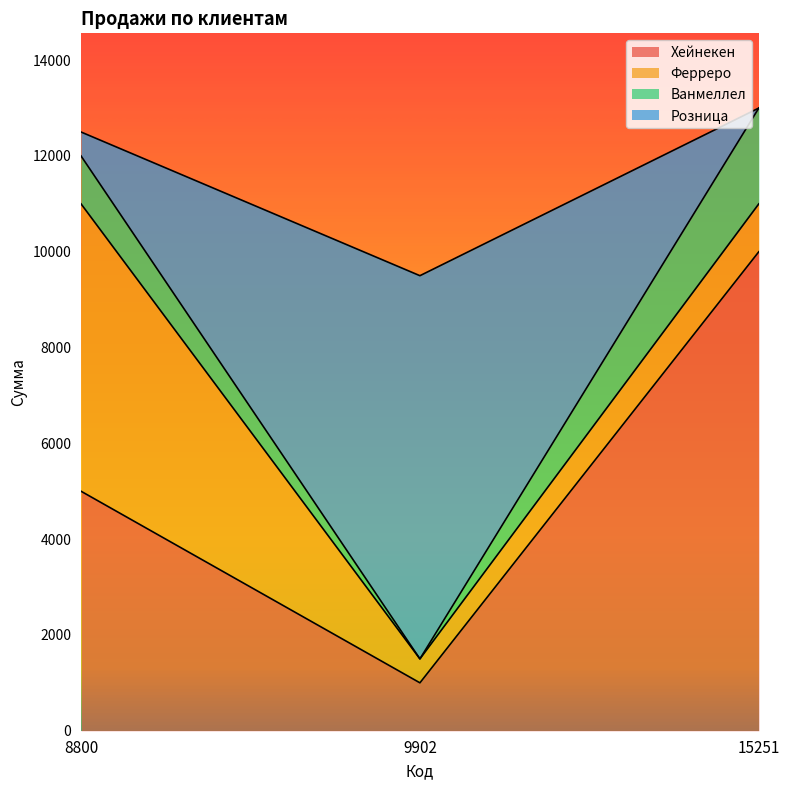

At which label does Хейнекен reach its minimum?

9902